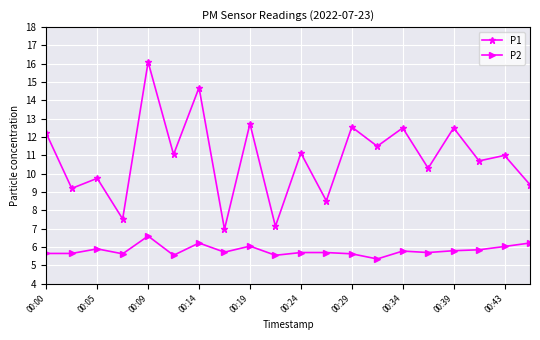

Rank the series by their average value, from lowest to highest.

P2, P1